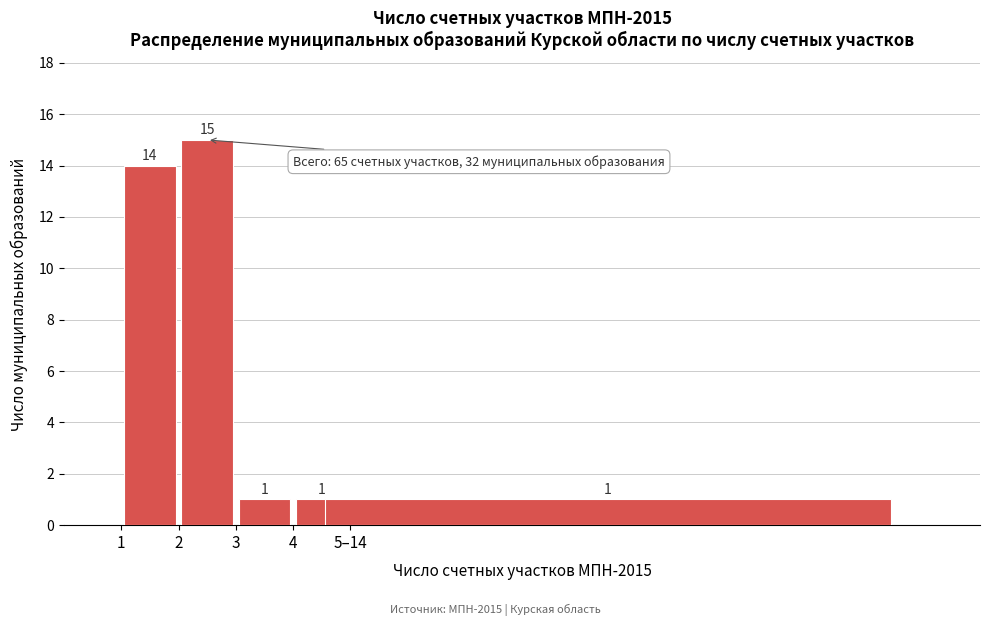

Reading left to right, extract all data points from this chart.

1=14	2=15	3=1	4=1	5–14=1